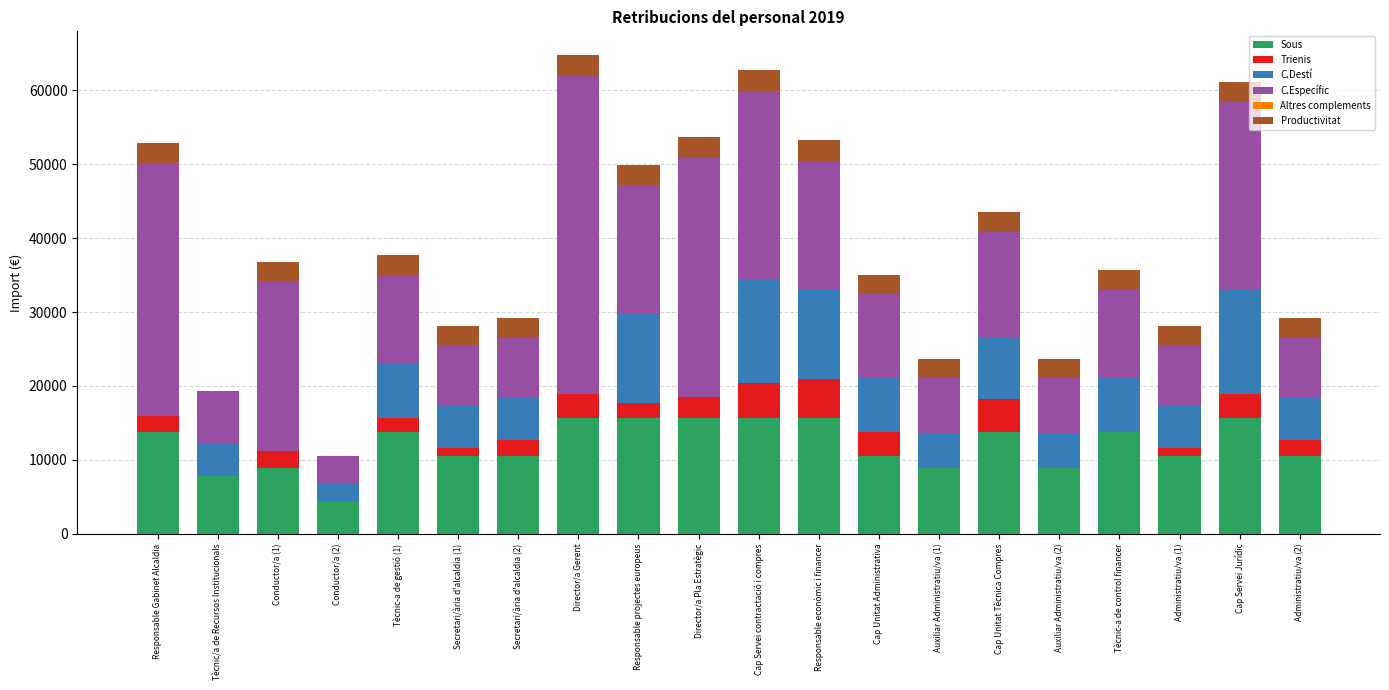

Read the Sous value at Director/a Gerent.

15615.6